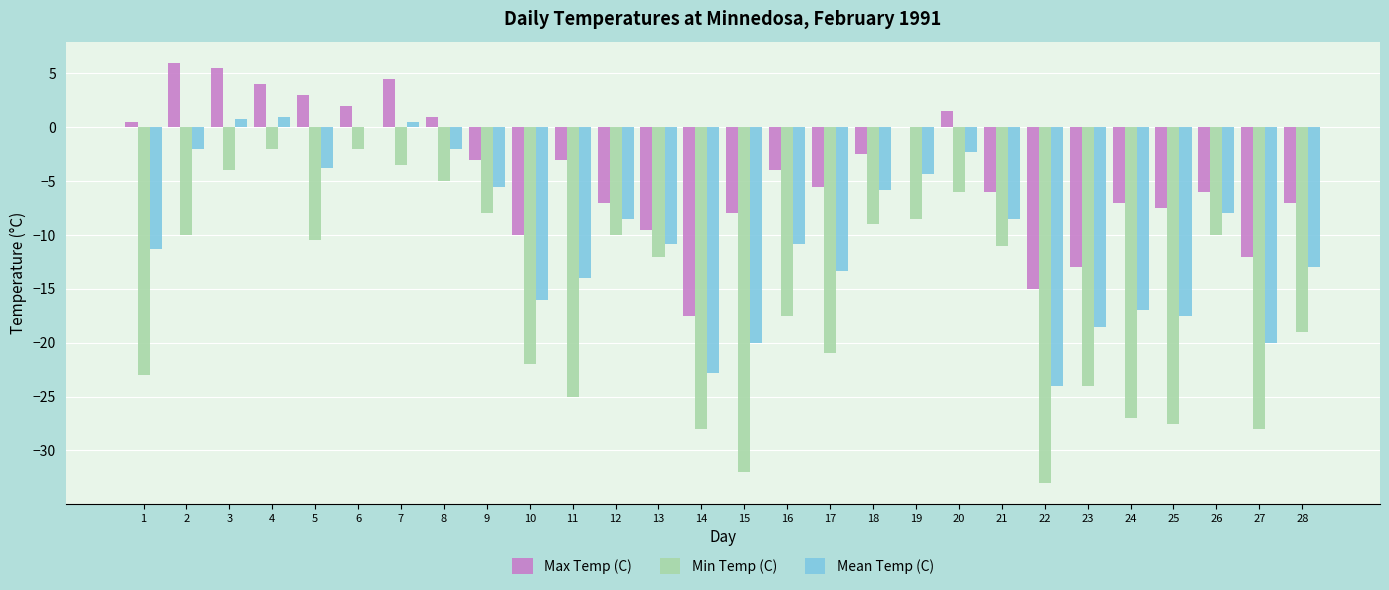

At which label does Mean Temp (C) first exceed -8?

2